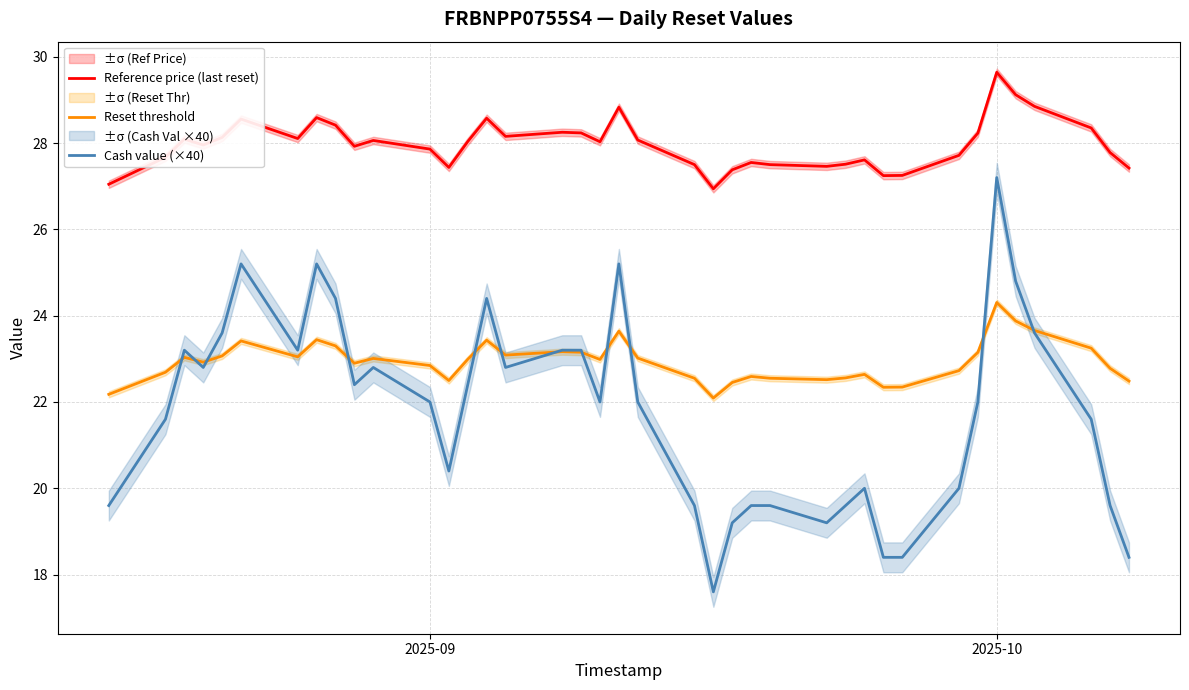

List the series in order of their overall mean, lowest first.

Cash value (×40), Reset threshold, Reference price (last reset)